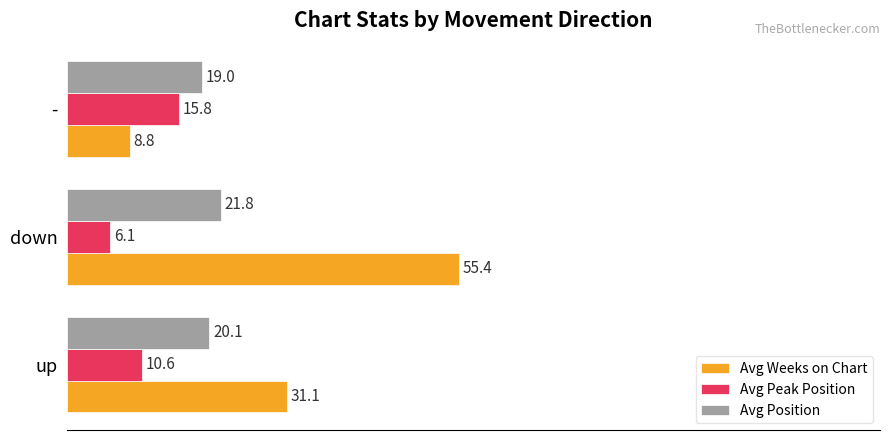

What are all the series names shown in the legend?

Avg Weeks on Chart, Avg Peak Position, Avg Position